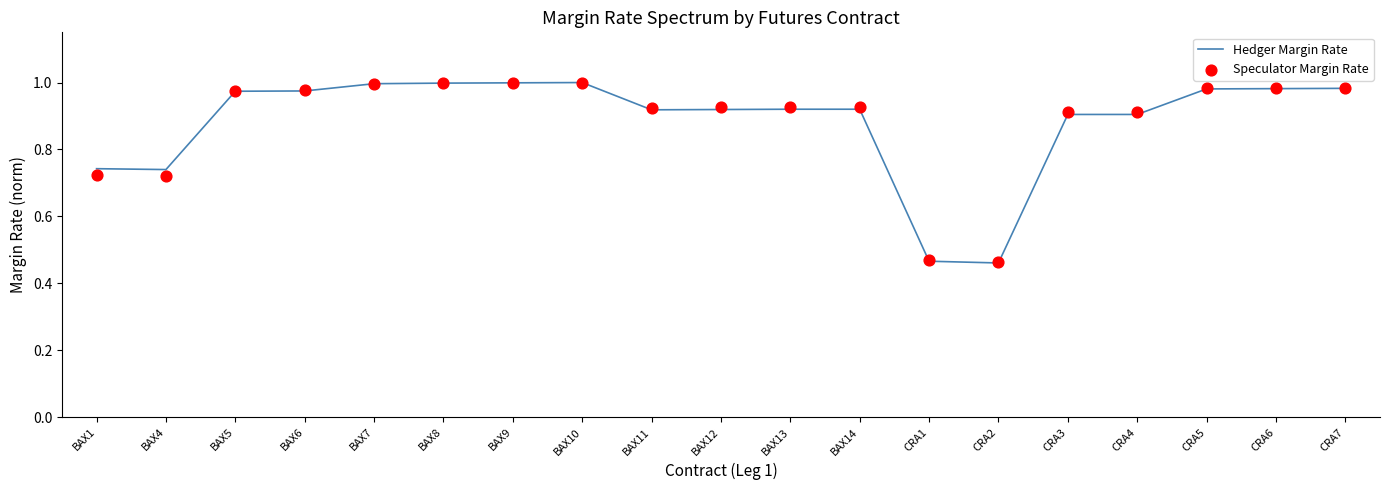

Which series has the widest spread of Y values?

Hedger Margin Rate